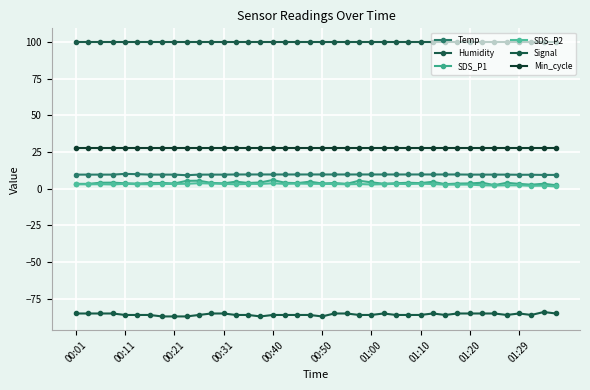

How many lines are shown in the chart?

6